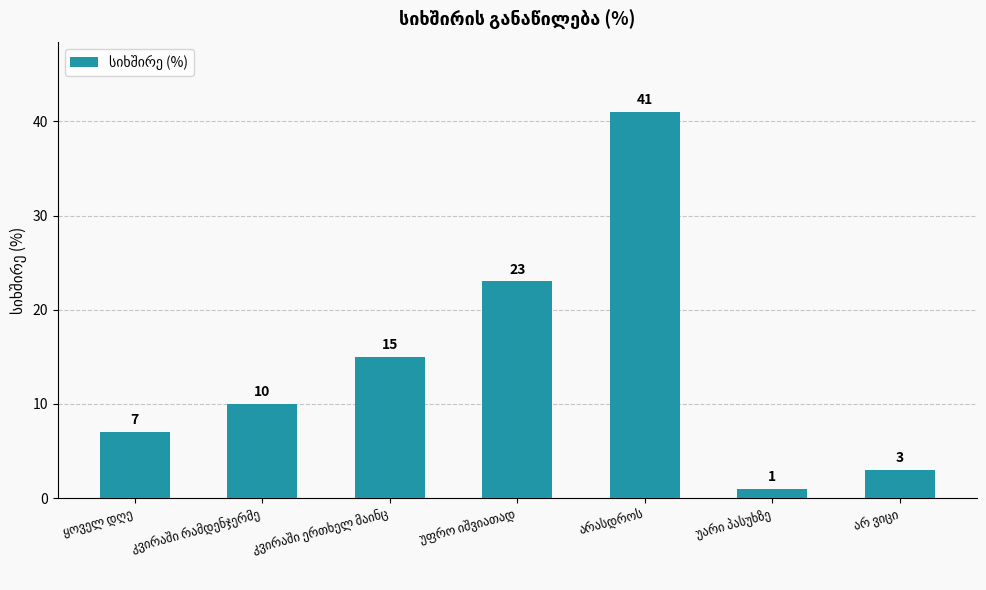

What is the difference between the maximum and minimum values?

40